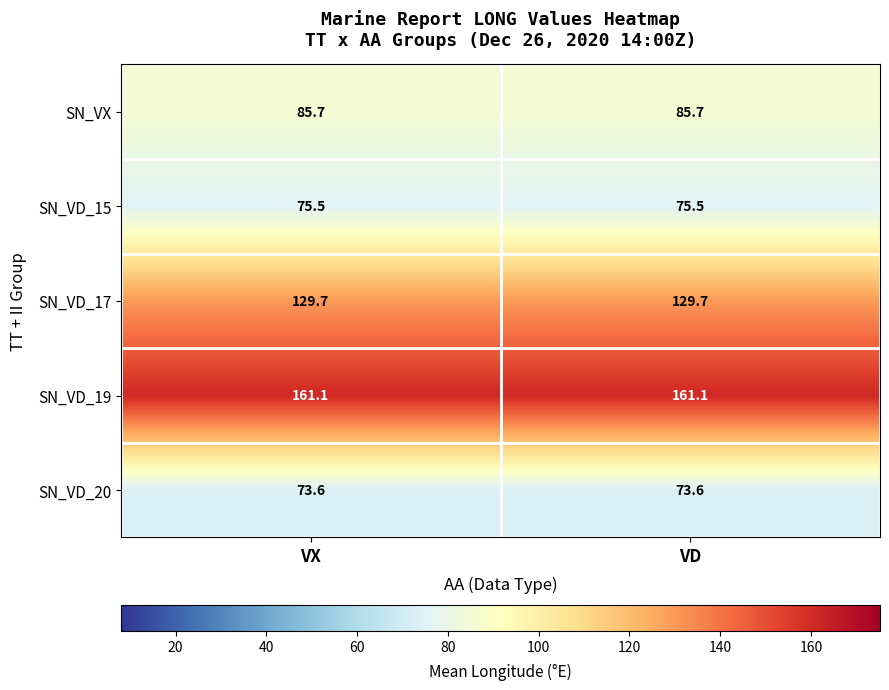

True or false: SN_VD_20 has a value of 73.6 at VD.

True